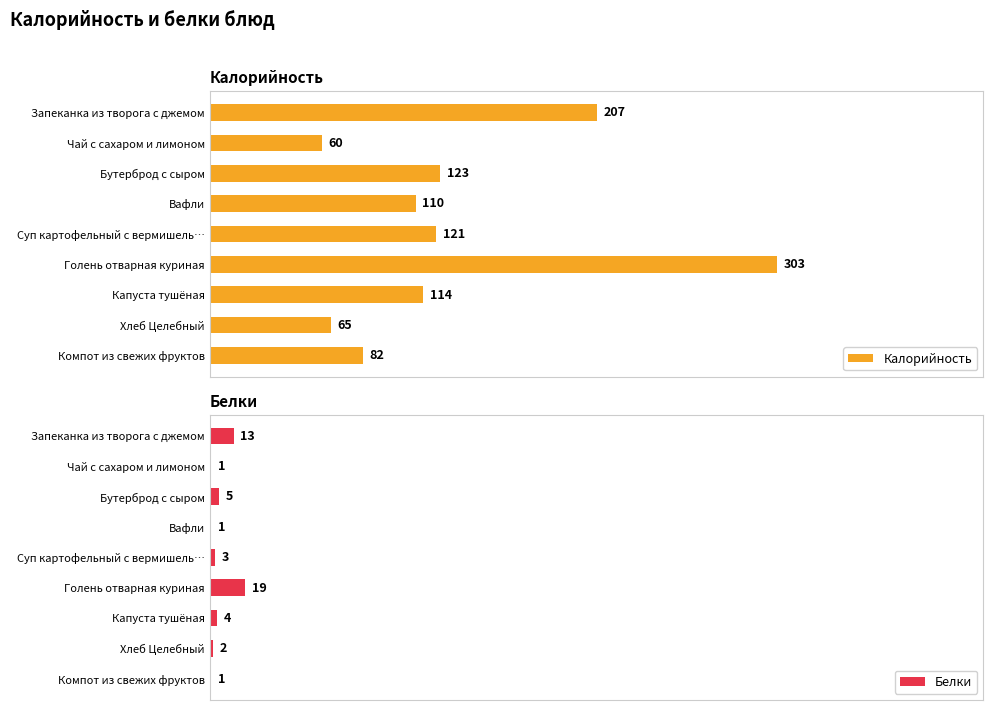

Rank the categories by Калорийность value from highest to lowest.

Голень отварная куриная, Запеканка из творога с джемом, Бутерброд с сыром, Суп картофельный с вермишель…, Капуста тушёная, Вафли, Компот из свежих фруктов, Хлеб Целебный, Чай с сахаром и лимоном